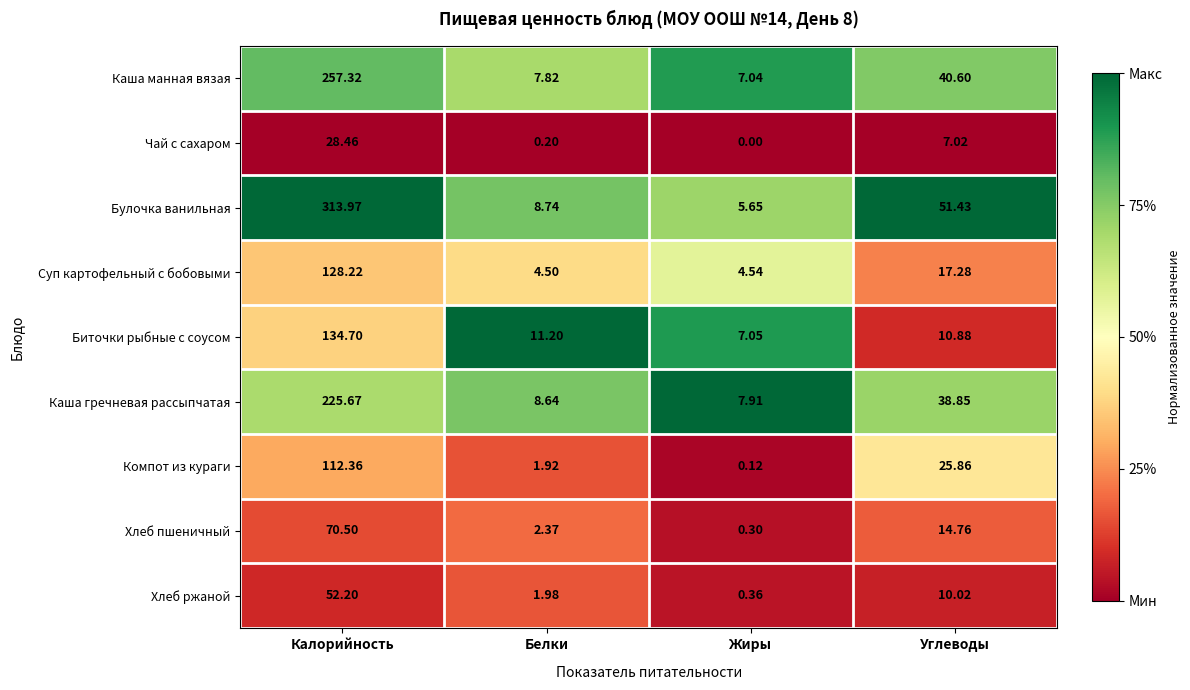

Rank the series at Калорийность from lowest to highest value.

Чай с сахаром, Хлеб ржаной, Хлеб пшеничный, Компот из кураги, Суп картофельный с бобовыми, Биточки рыбные с соусом, Каша гречневая рассыпчатая, Каша манная вязая, Булочка ванильная